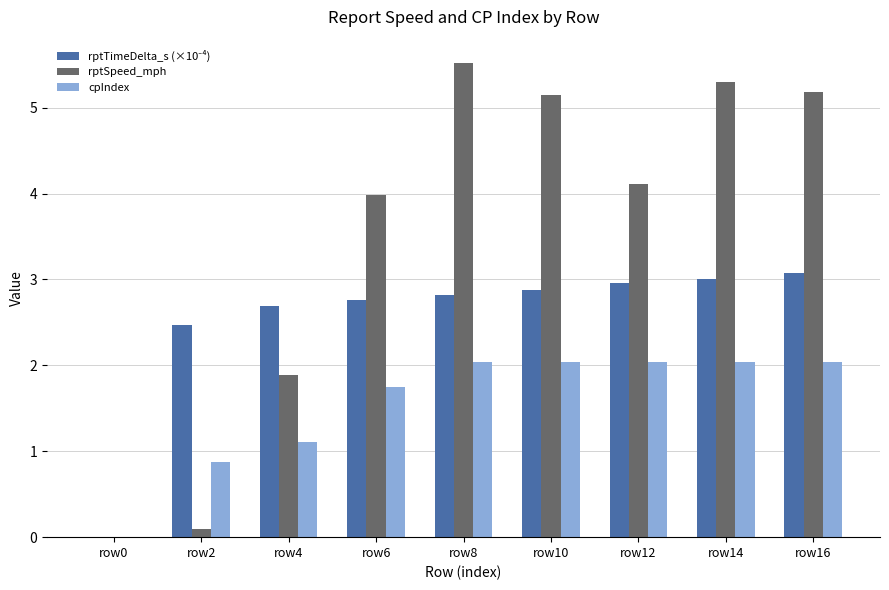

Is the value of rptSpeed_mph at row16 greater than the value of cpIndex at row8?

Yes